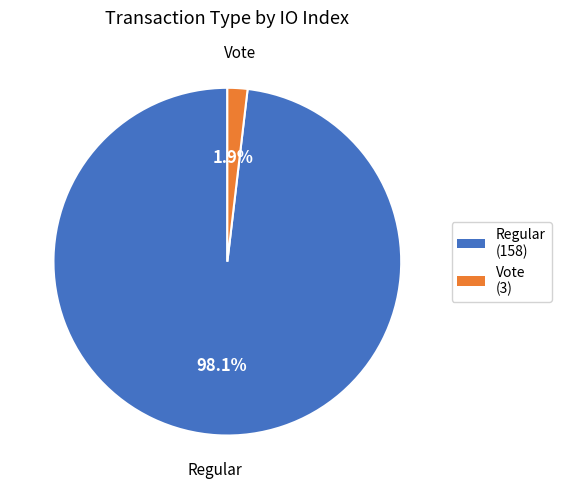

What is the total percentage of Regular and Vote?

100.0%